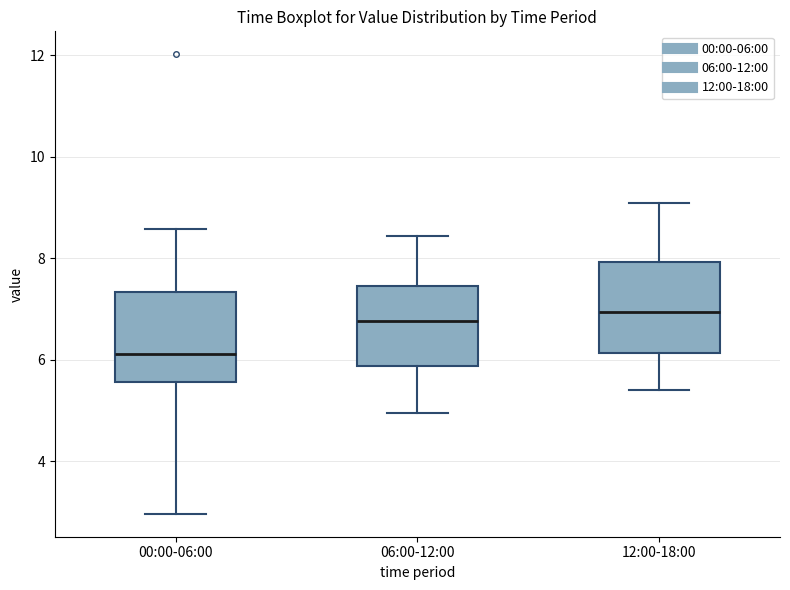

Where is the upper edge of the box for 12:00-18:00 on the y-axis? The values are not printed on the chart, so give them approximately, as read against the axis.

8.0